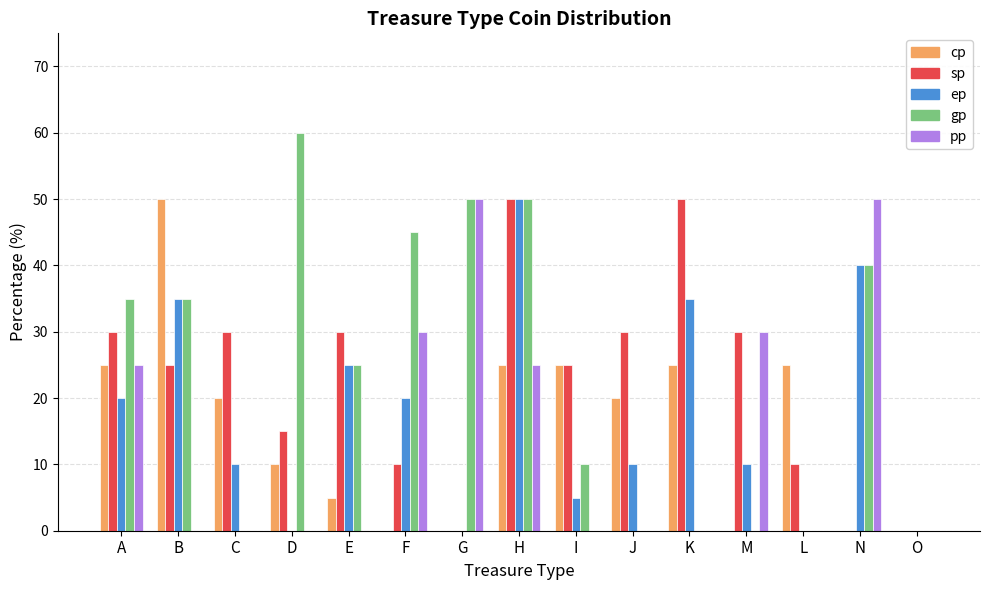

Which series changed the most between F and O?

gp